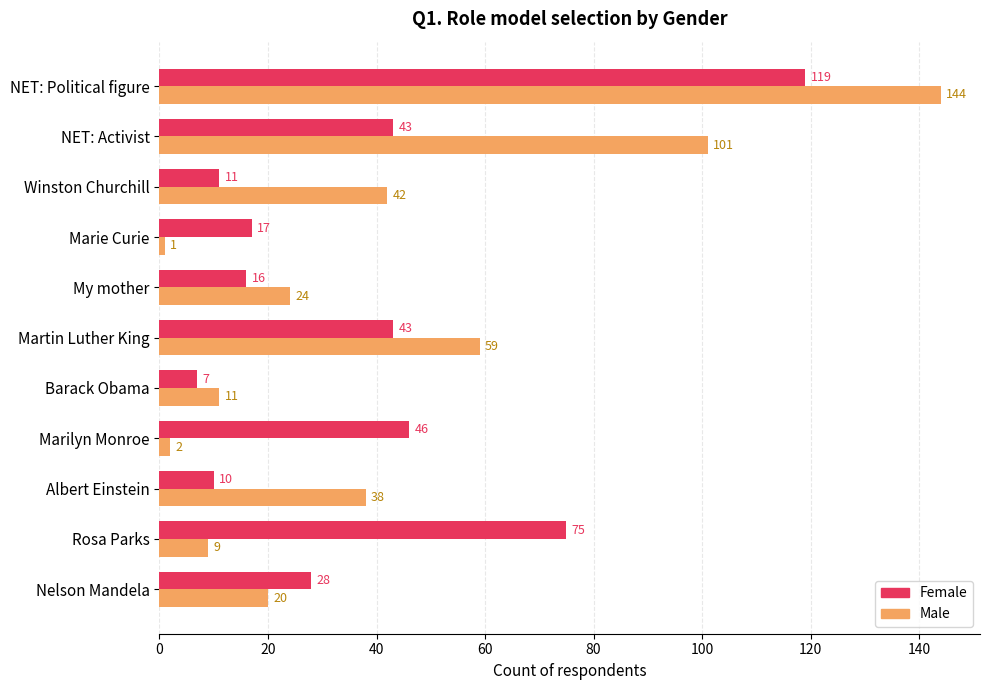

Where is Male nearest to the value 72?

Martin Luther King